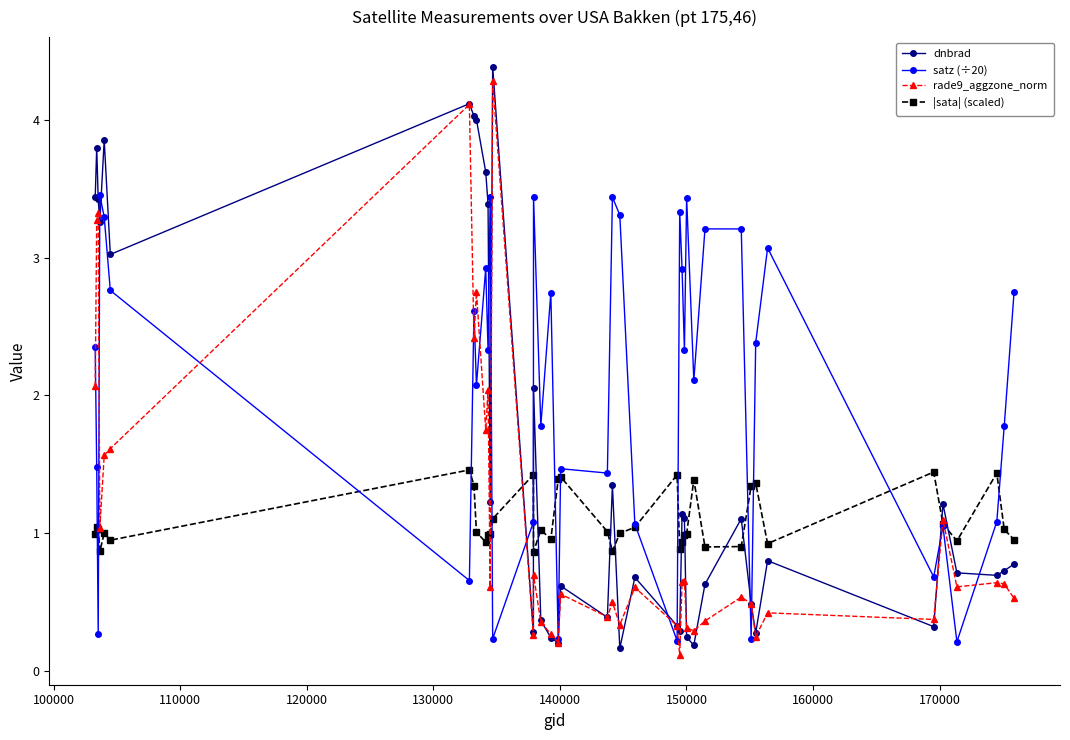

What are all the series names shown in the legend?

dnbrad, satz (÷20), rade9_aggzone_norm, |sata| (scaled)